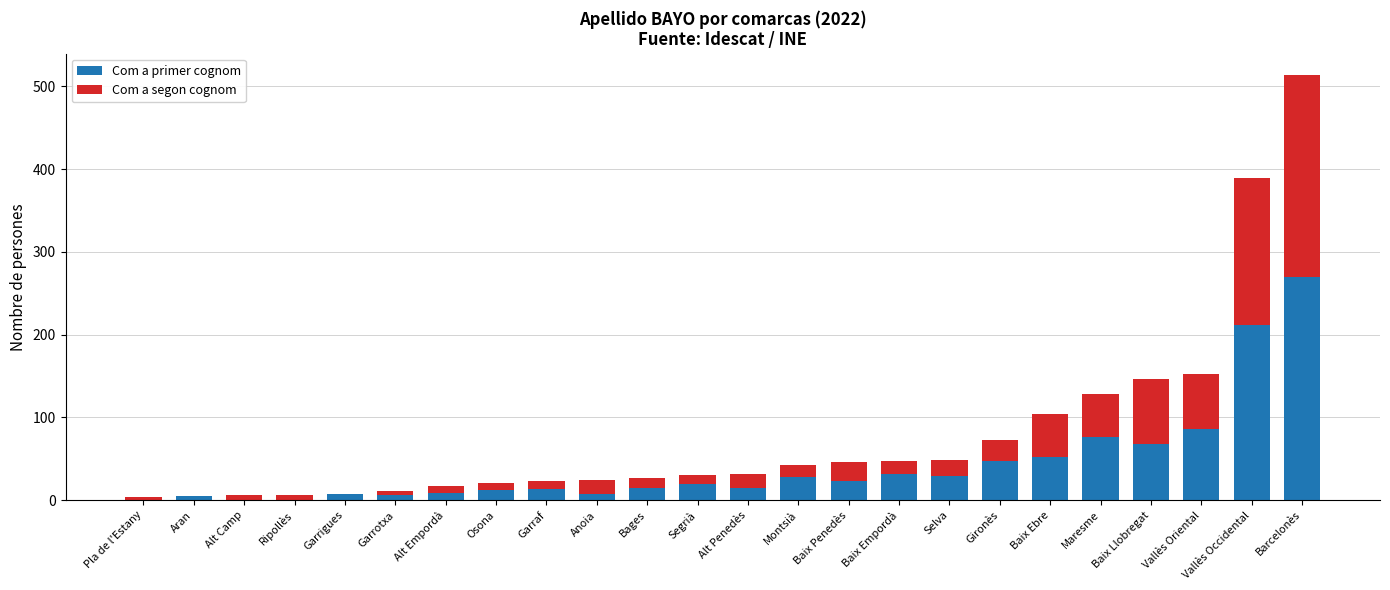

The value of Com a primer cognom at Montsià is 28. True or false?

True